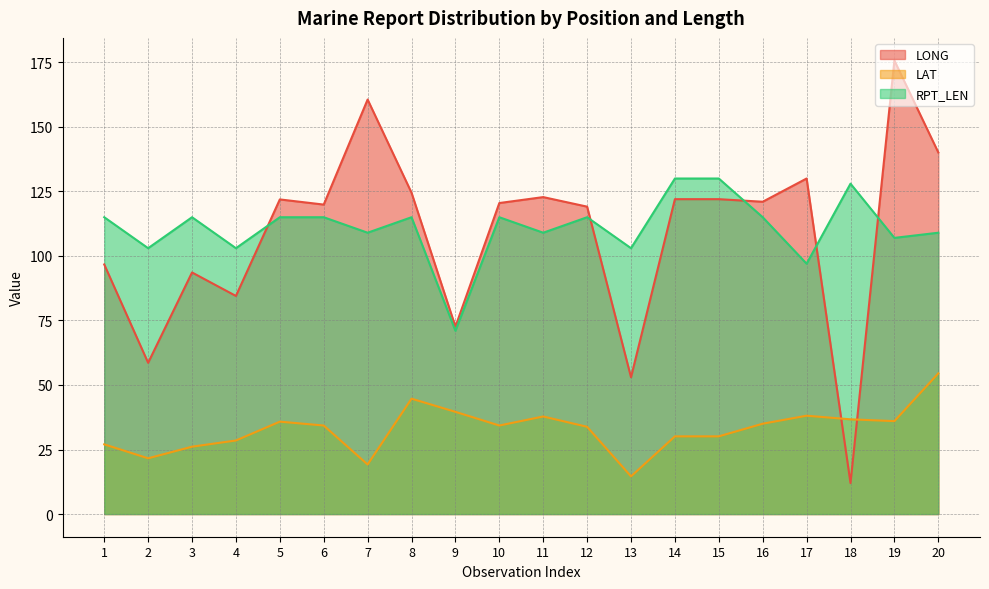

Reading left to right, transcribe all the data shown in this chart.

LONG: 1=96.7	2=58.6	3=93.6	4=84.5	5=121.9	6=119.9	7=160.6	8=124.5	9=72.6	10=120.5	11=122.8	12=119.1	13=53.0	14=122.0	15=122.0	16=121.0	17=130.0	18=12.0	19=175.7	20=140.1
LAT: 1=27.0	2=21.6	3=26.1	4=28.5	5=35.8	6=34.3	7=19.2	8=44.7	9=39.6	10=34.3	11=37.8	12=33.8	13=14.6	14=30.1	15=30.1	16=35.0	17=38.1	18=36.7	19=36.0	20=54.5
RPT_LEN: 1=115.0	2=103.0	3=115.0	4=103.0	5=115.0	6=115.0	7=109.0	8=115.0	9=71.0	10=115.0	11=109.0	12=115.0	13=103.0	14=130.0	15=130.0	16=115.0	17=97.0	18=128.0	19=107.0	20=109.0